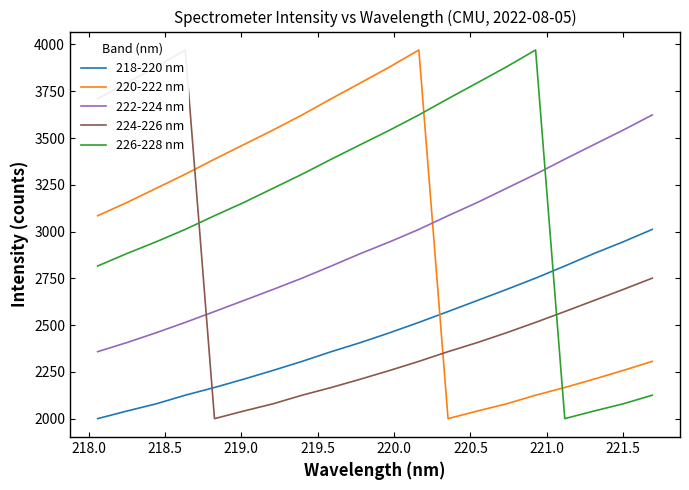

What is the maximum value for 220-222 nm?

3970.4